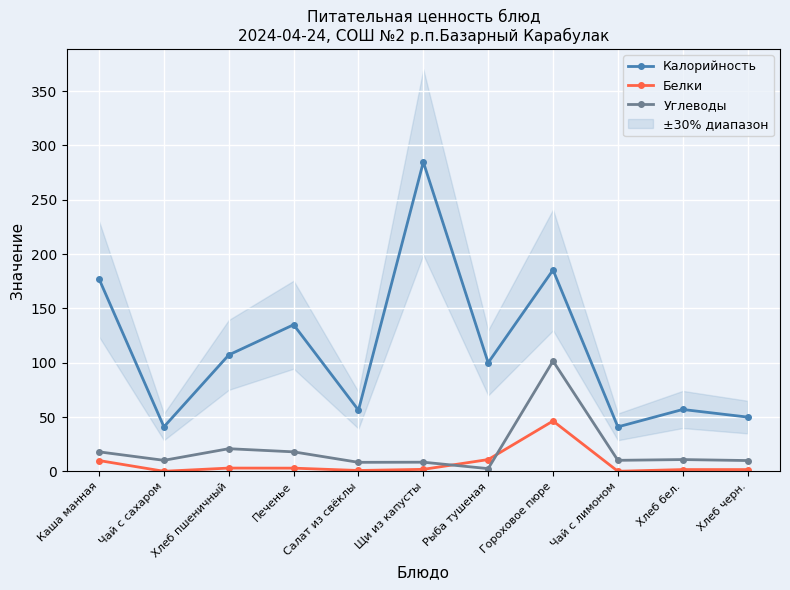

In Белки, how many points are higher than both neighbors (excluding endpoints)?

2